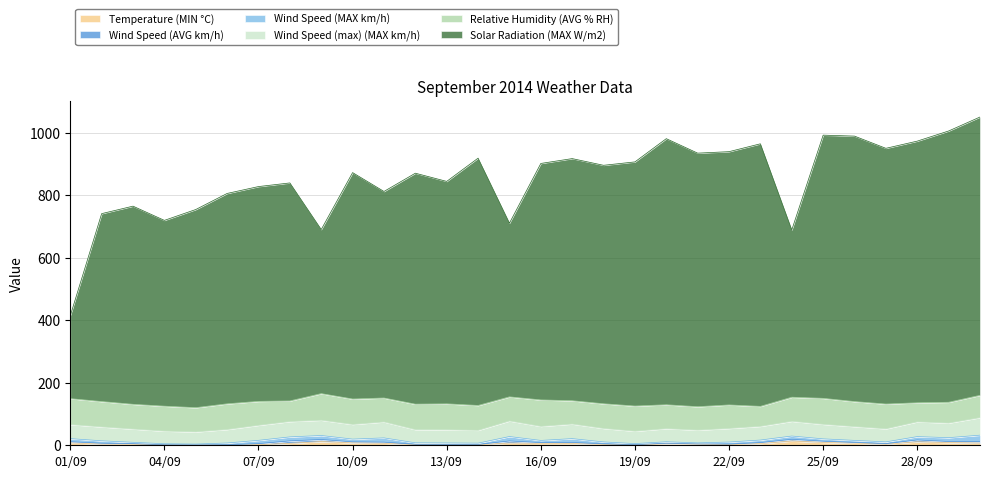

Between 13/09 and 26/09, which series saw the biggest shift?

Solar Radiation (MAX W/m2)